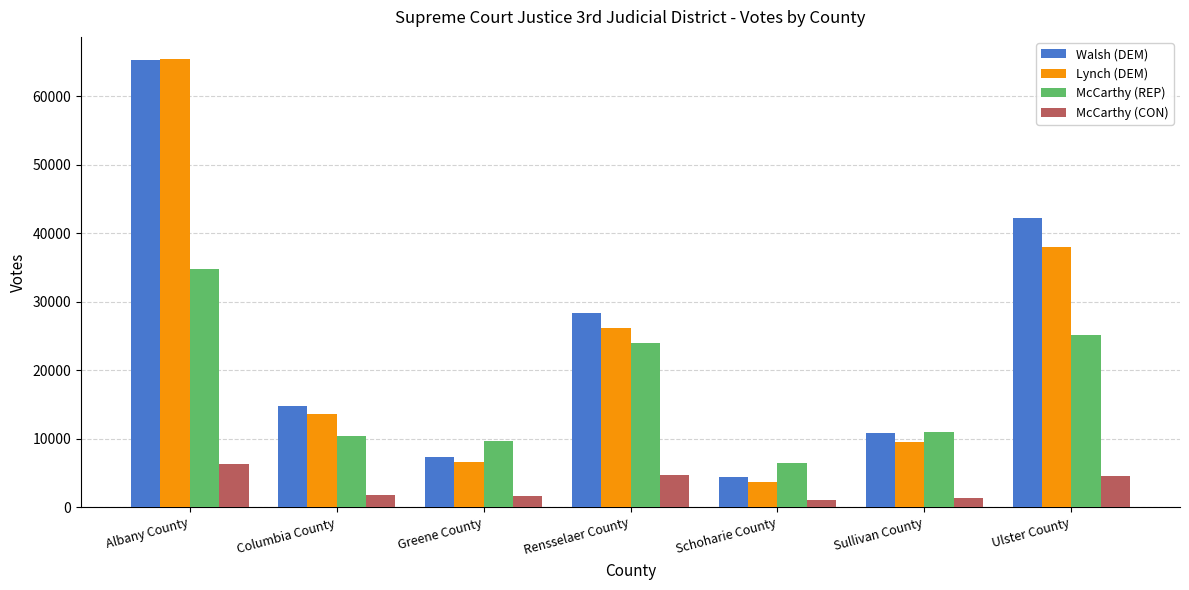

True or false: McCarthy (REP) has a value of 3296 at Schoharie County.

False